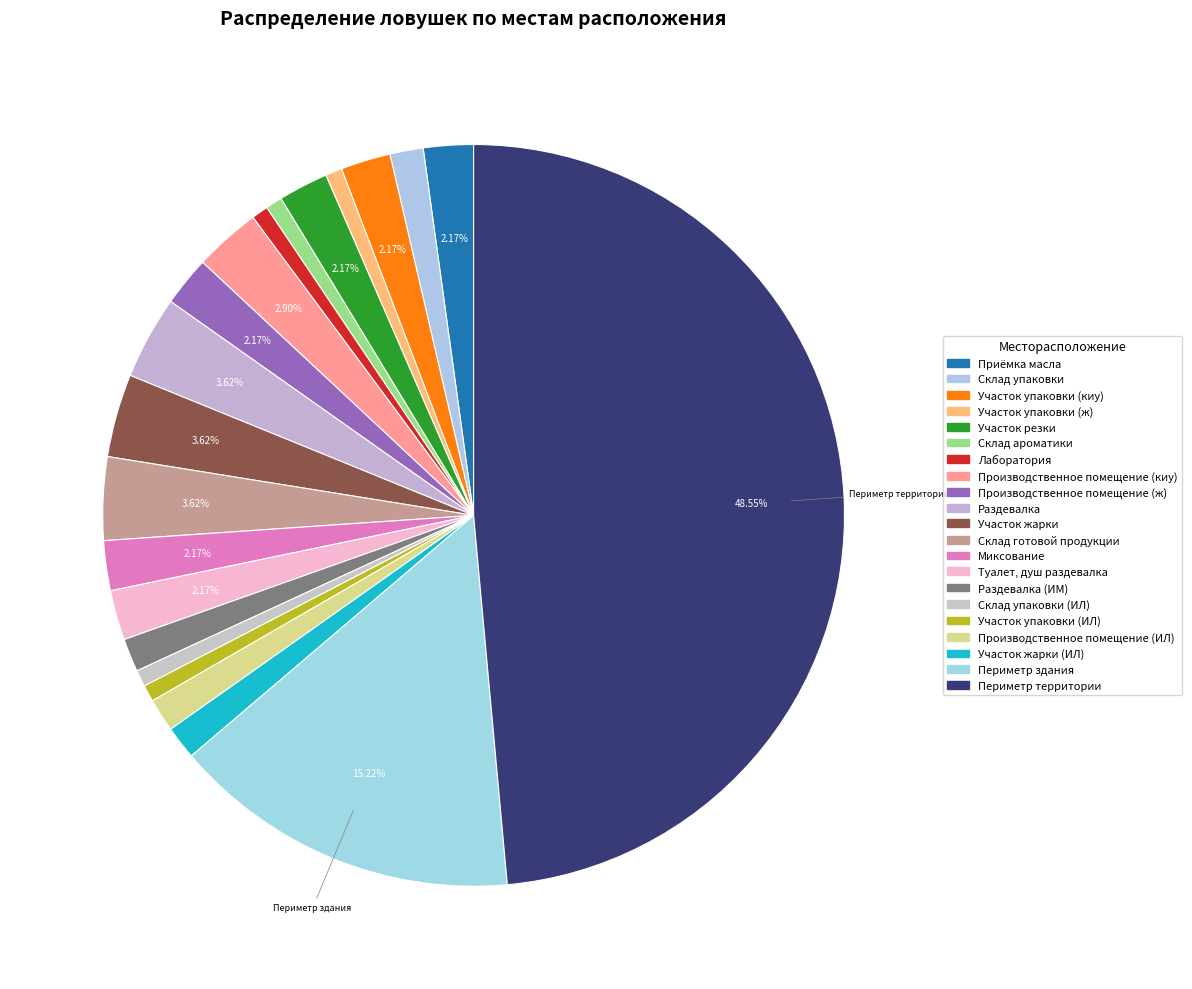

What is the smallest slice in the pie chart?

Участок упаковки (ж)